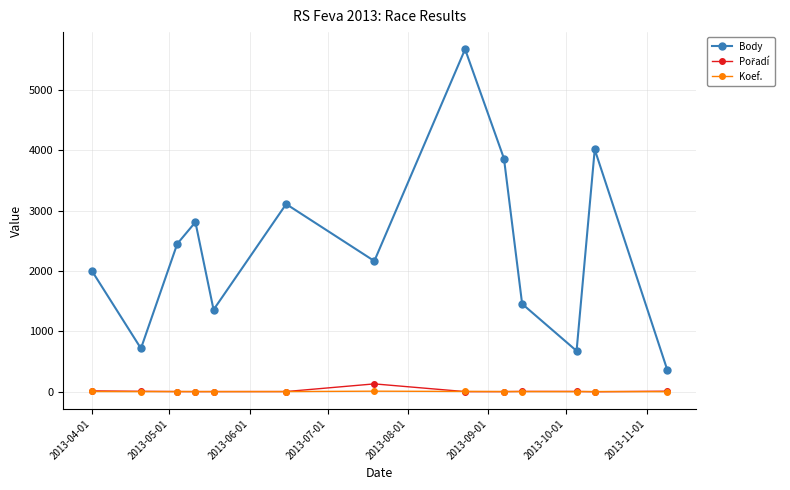

How many categories are shown in the chart?

13